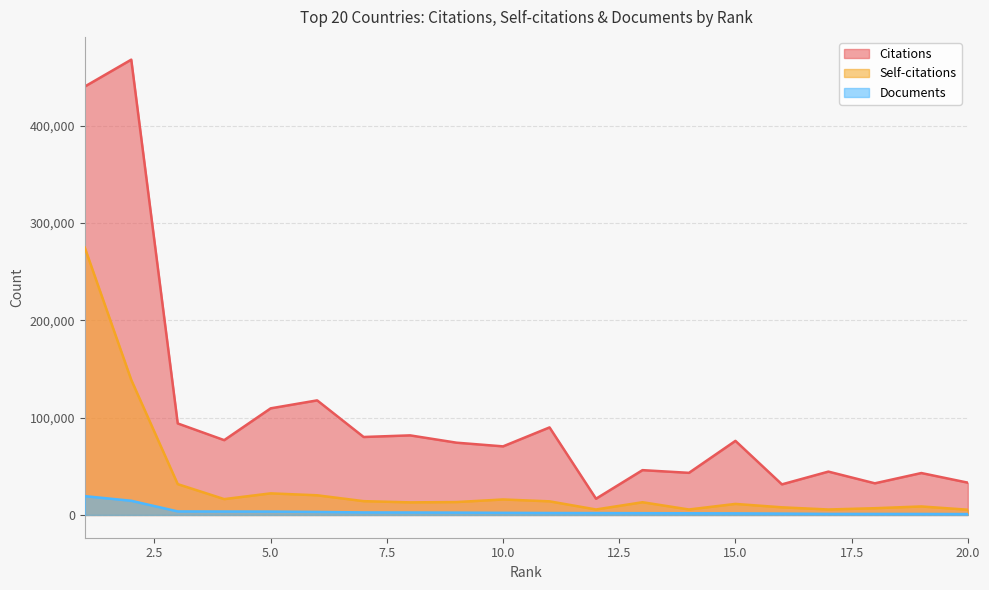

True or false: Citations and Self-citations intersect in this chart.

False